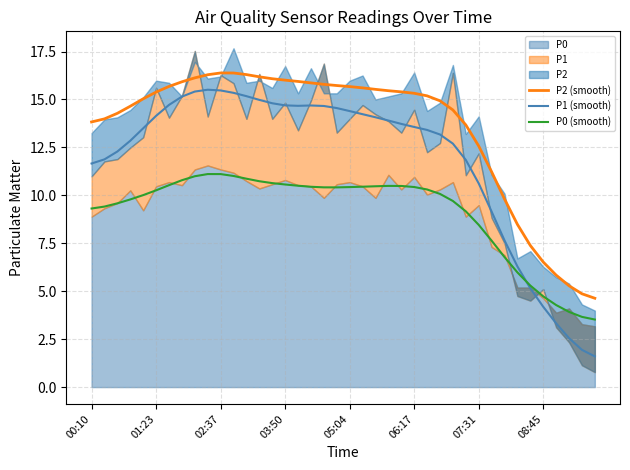

What is the maximum value for P1 (smooth)?

15.5